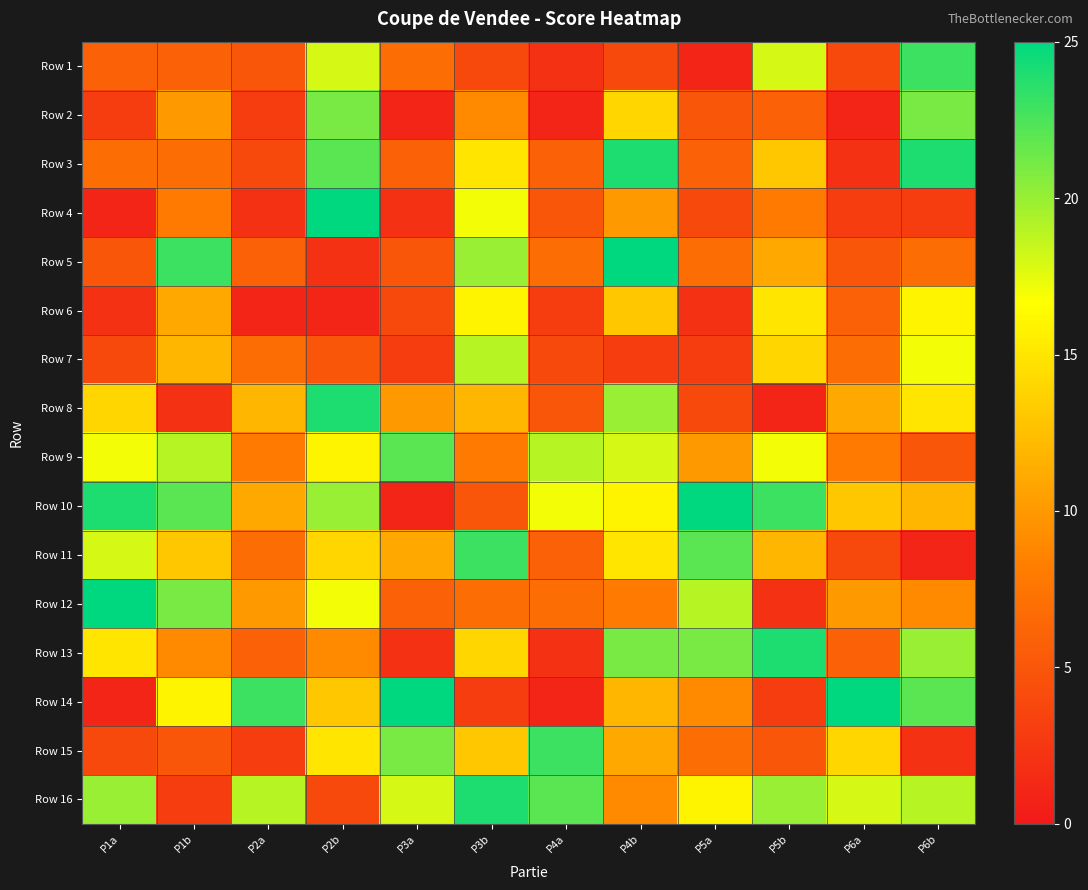

What is the smallest value displayed?

1